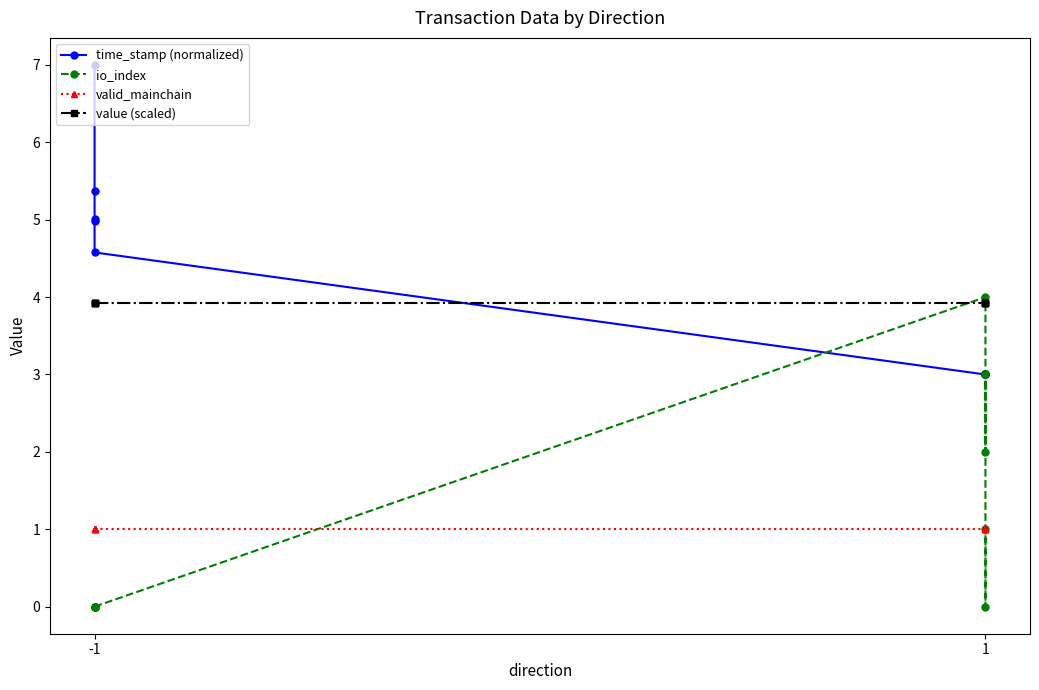

Which series has the largest total across all categories?

time_stamp (normalized)